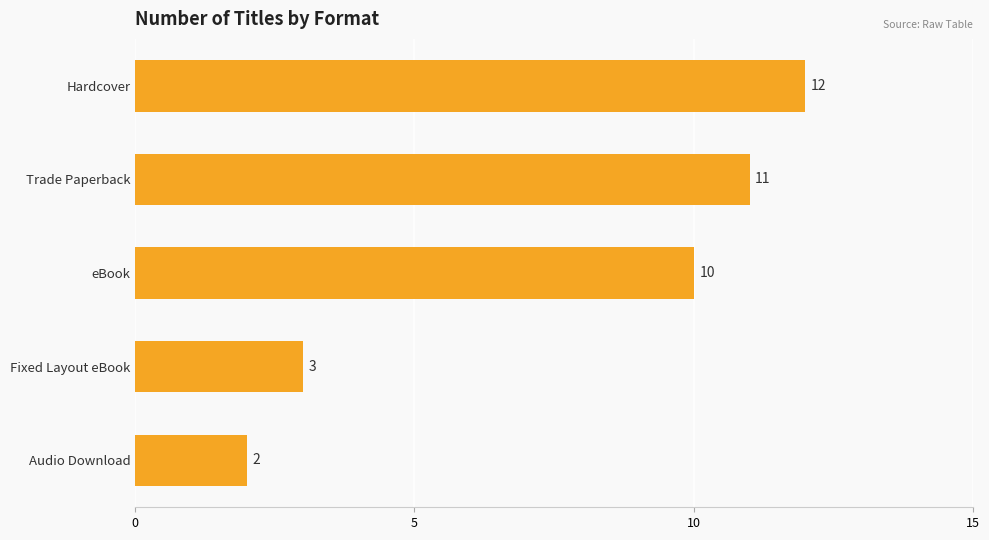

How many values are between 3 and 11?

3